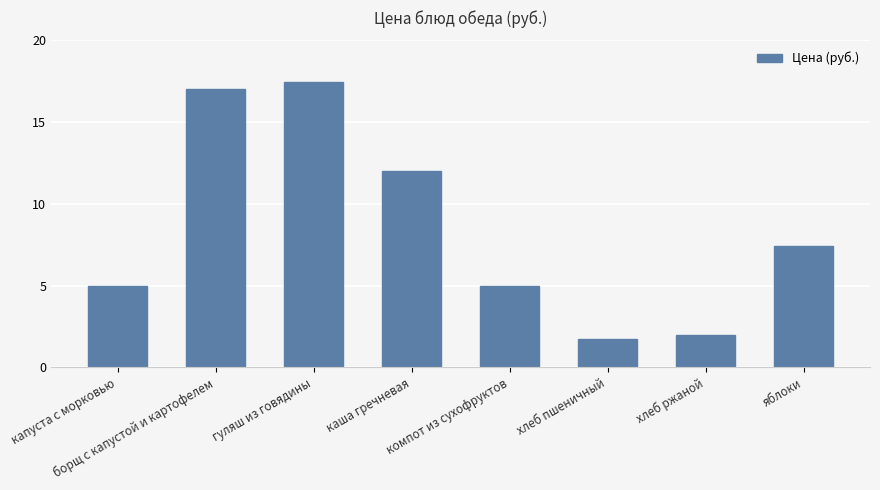

What is the value of the 1st bar from the left?

5.0